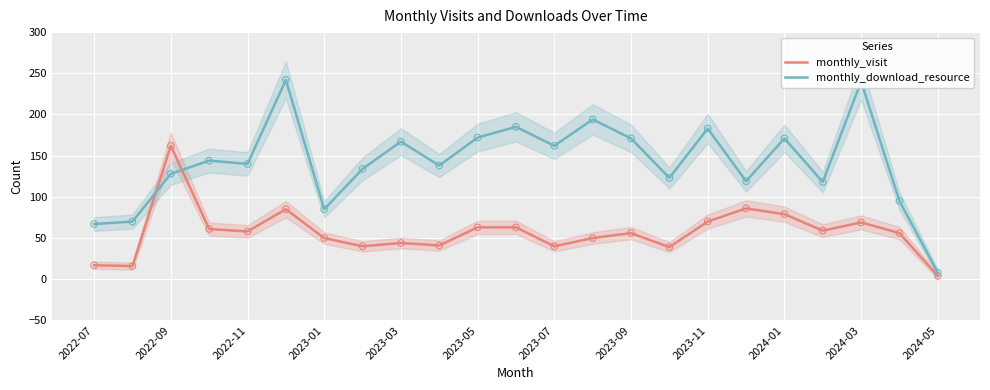

Which series has the largest total across all categories?

monthly_download_resource